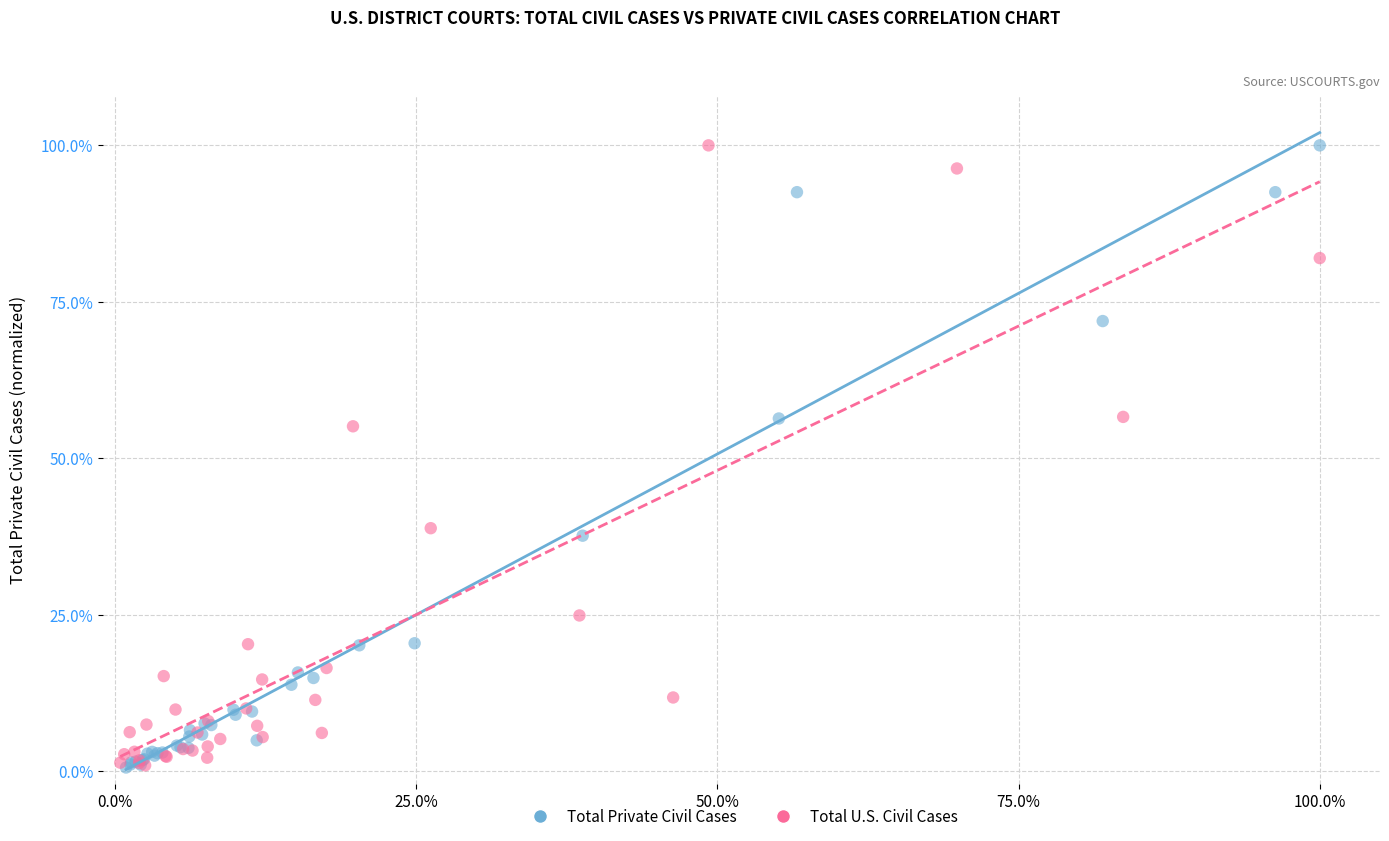

What are all the series names shown in the legend?

Total Private Civil Cases, Total U.S. Civil Cases